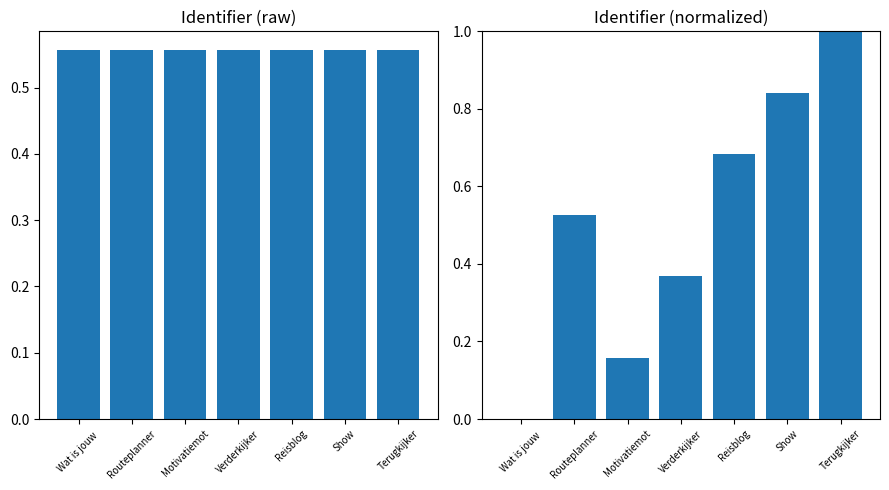

What is the spread (max minus min) of values at Show?

0.3